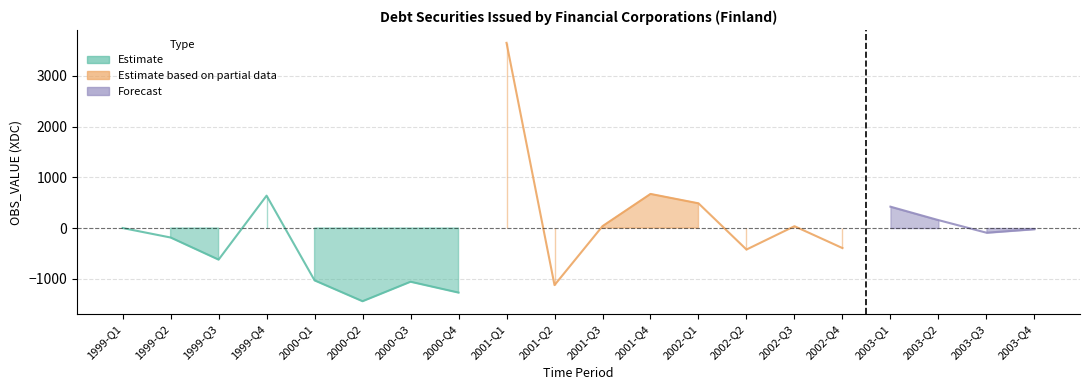

The OBS_VALUE_neg series shows -187 at 1999-Q2. True or false?

True